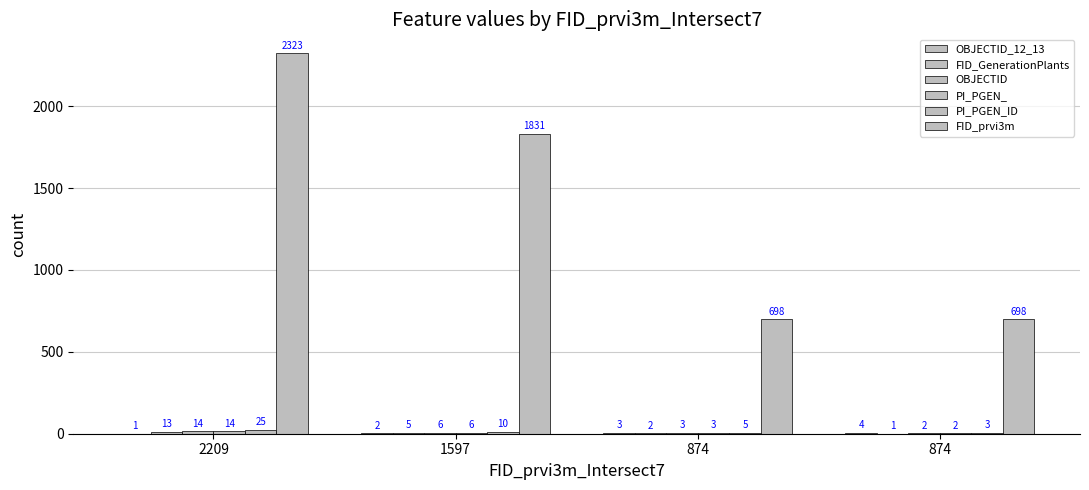

What value does the PI_PGEN_ series have at 2209, to the nearest 10?

10